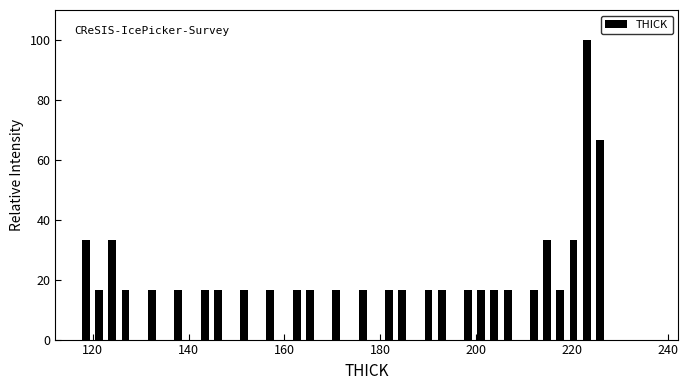

Read against the x-axis, roughly where is the centre of the tallest bar?

222